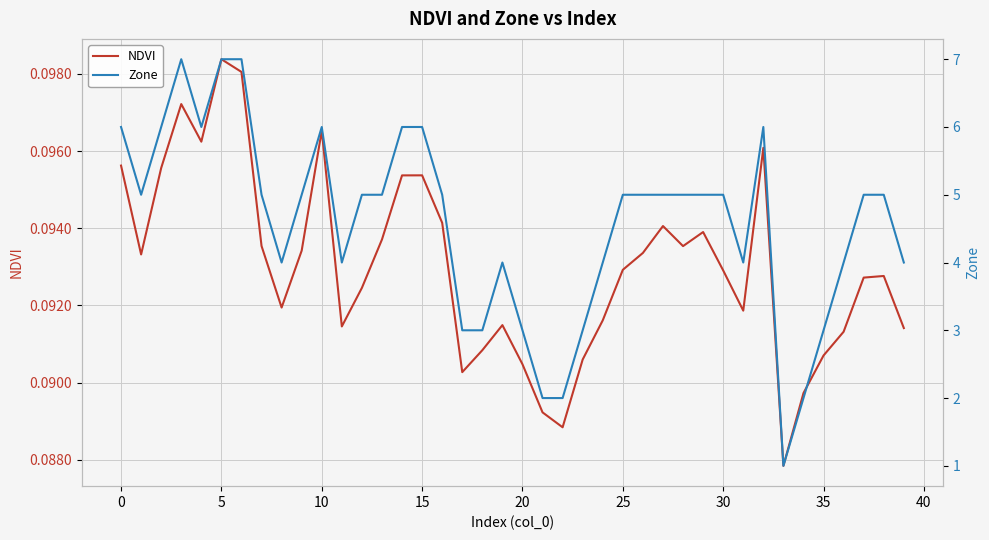

What are all the series names shown in the legend?

NDVI, Zone